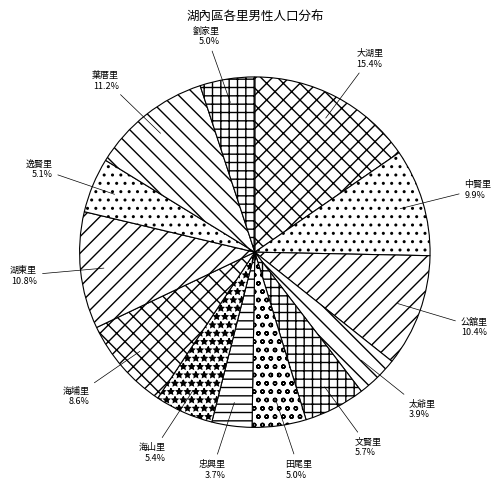

What percentage is the 海埔里 slice, to the nearest percent?

9%